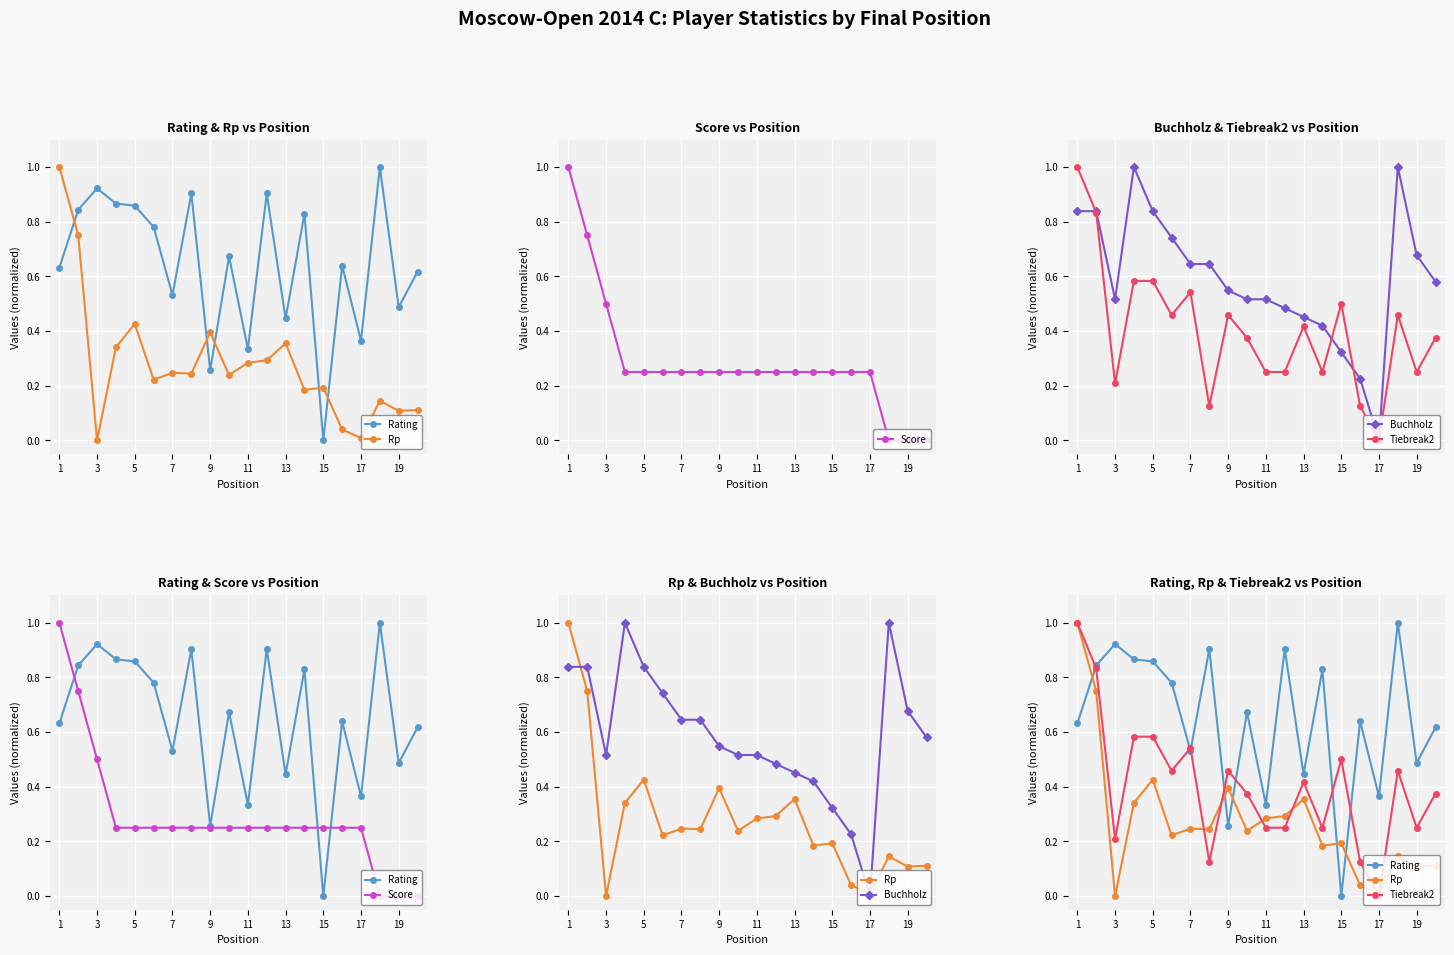

Reading left to right, what are all the values shown in this chart?

Rating: 0.6	0.8	0.9	0.9	0.9	0.8	0.5	0.9	0.3	0.7	0.3	0.9	0.4	0.8	0.0	0.6	0.4	1.0	0.5	0.6
Rp: 1.0	0.7	0.0	0.3	0.4	0.2	0.2	0.2	0.4	0.2	0.3	0.3	0.4	0.2	0.2	0.0	0.0	0.1	0.1	0.1
Score: 1.0	0.7	0.5	0.2	0.2	0.2	0.2	0.2	0.2	0.2	0.2	0.2	0.2	0.2	0.2	0.2	0.2	0.0	0.0	0.0
Buchholz: 0.8	0.8	0.5	1.0	0.8	0.7	0.6	0.6	0.5	0.5	0.5	0.5	0.5	0.4	0.3	0.2	0.0	1.0	0.7	0.6
Tiebreak2: 1.0	0.8	0.2	0.6	0.6	0.5	0.5	0.1	0.5	0.4	0.2	0.2	0.4	0.2	0.5	0.1	0.0	0.5	0.2	0.4